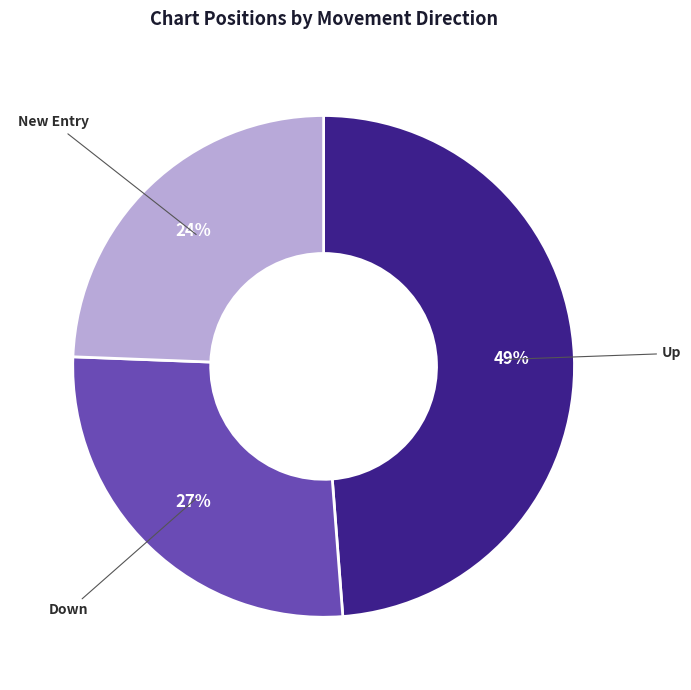

To the nearest percent, what is the average slice percentage?

33%